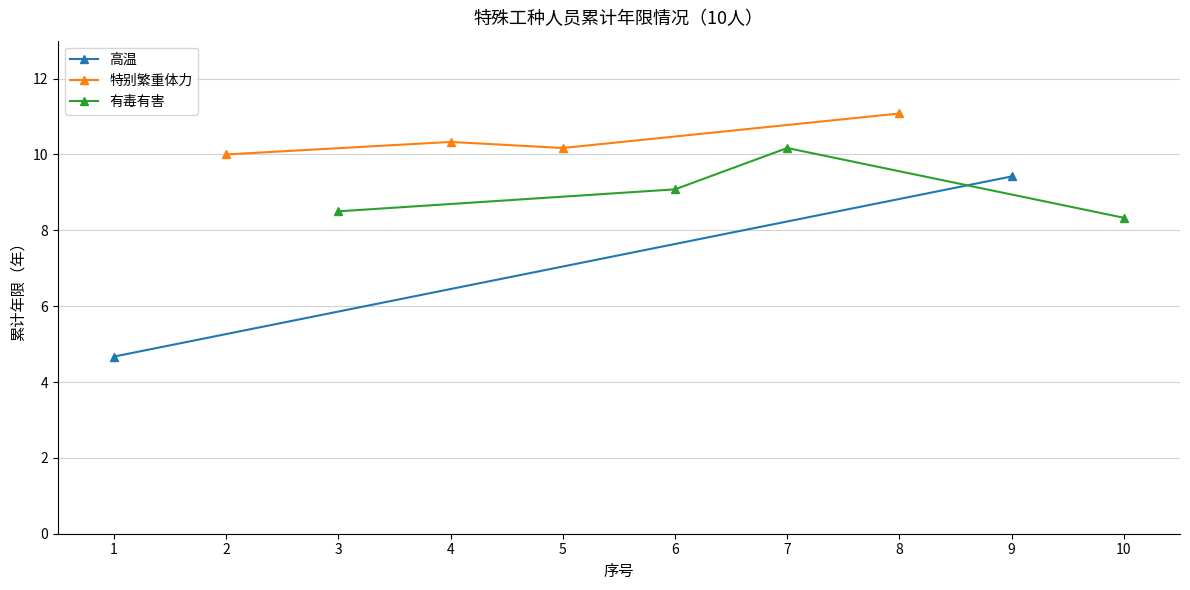

Rank the categories by 有毒有害 value from lowest to highest.

10, 3, 6, 7